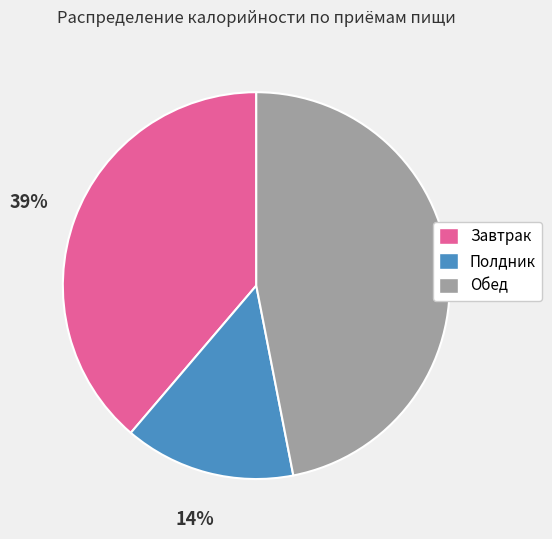

To the nearest percent, what is the average slice percentage?

33%